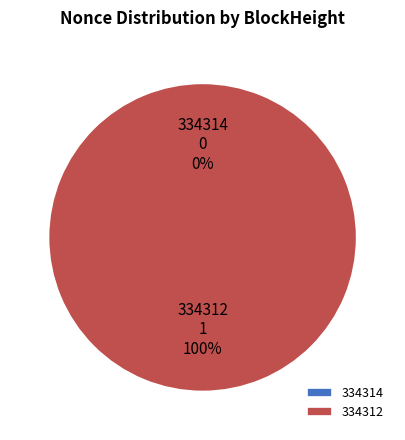

True or false: 334312 accounts for 88% of the total.

False